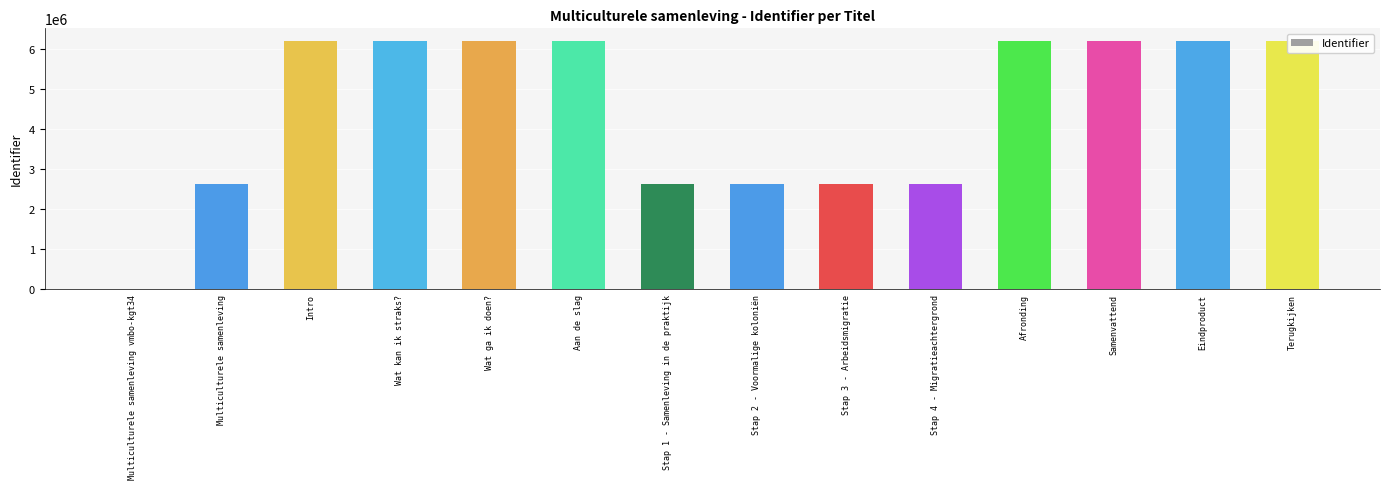

What position from the left is Wat kan ik straks??

4